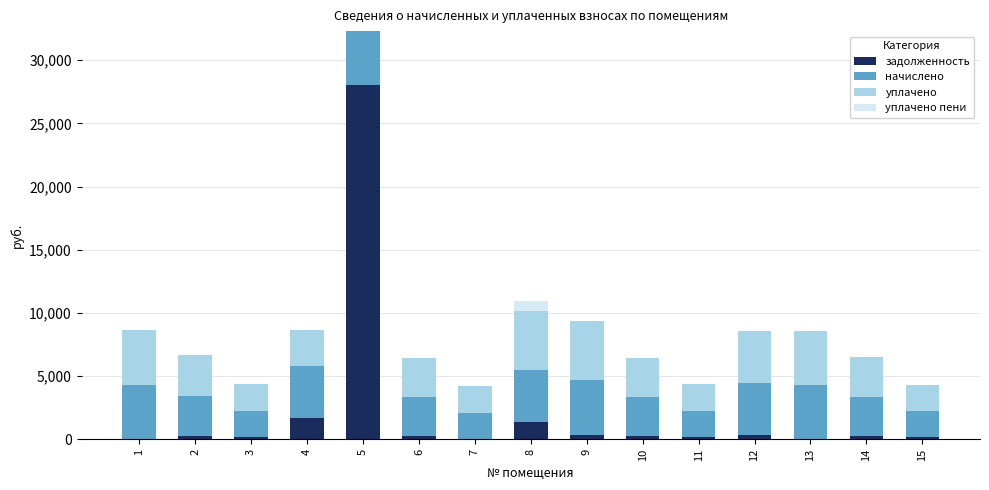

What is the highest value of the задолженность series?

28012.4